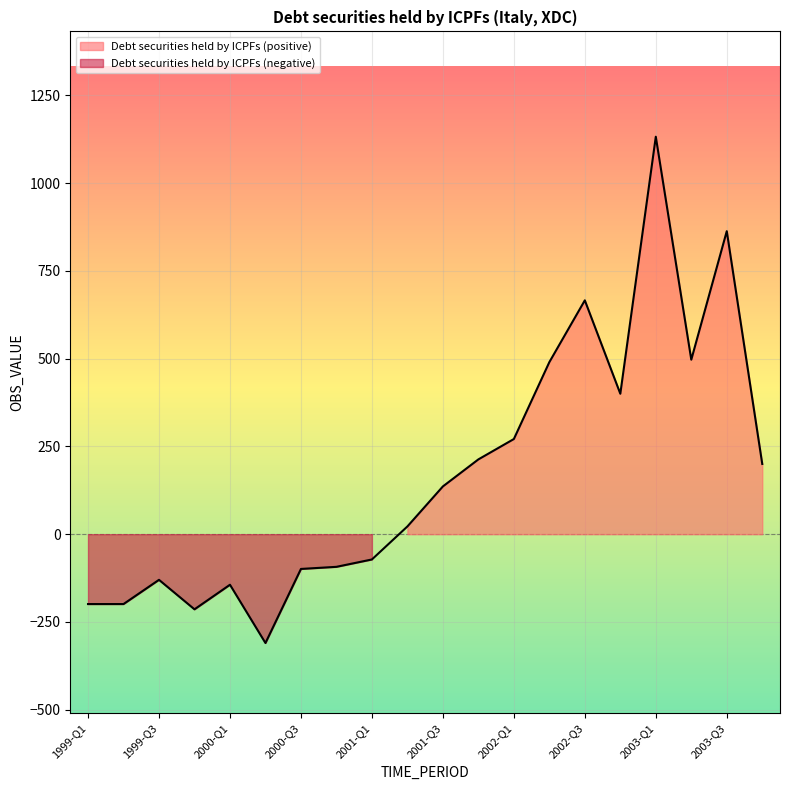

What is the label of the 6th point from the right?

2002-Q3